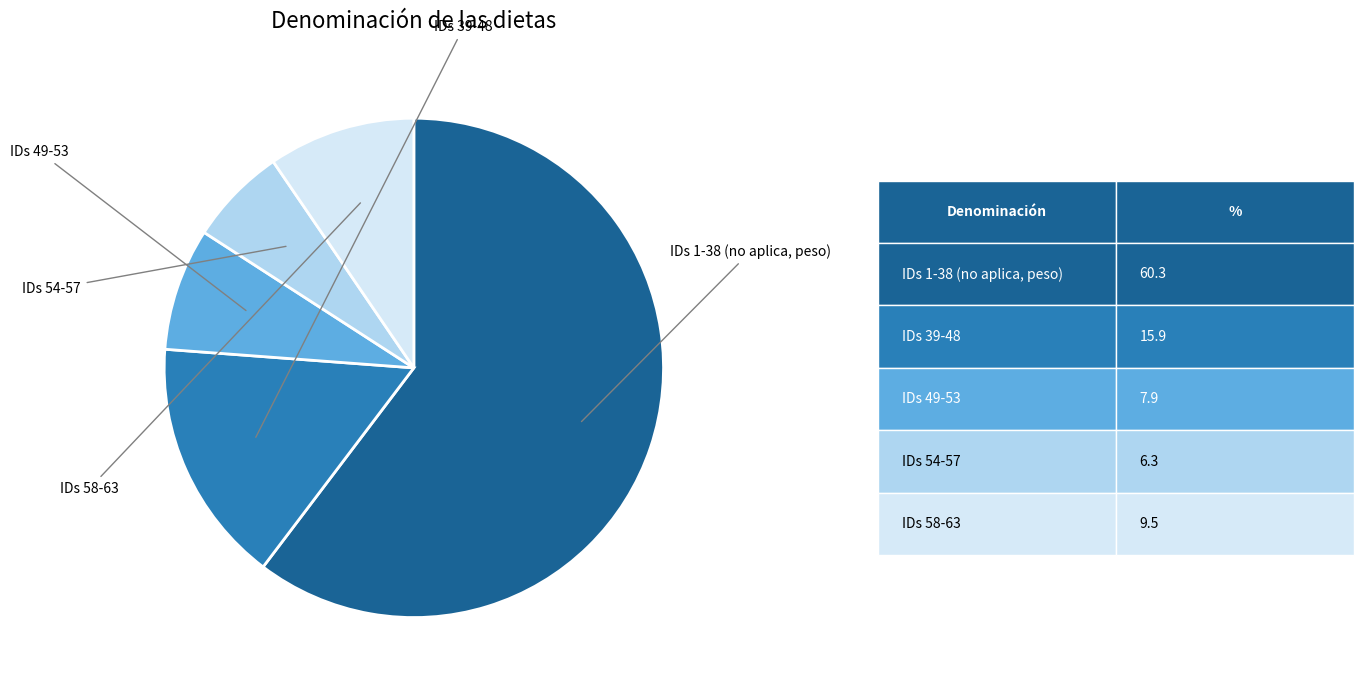

Is there any slice that represents more than half of the pie?

Yes